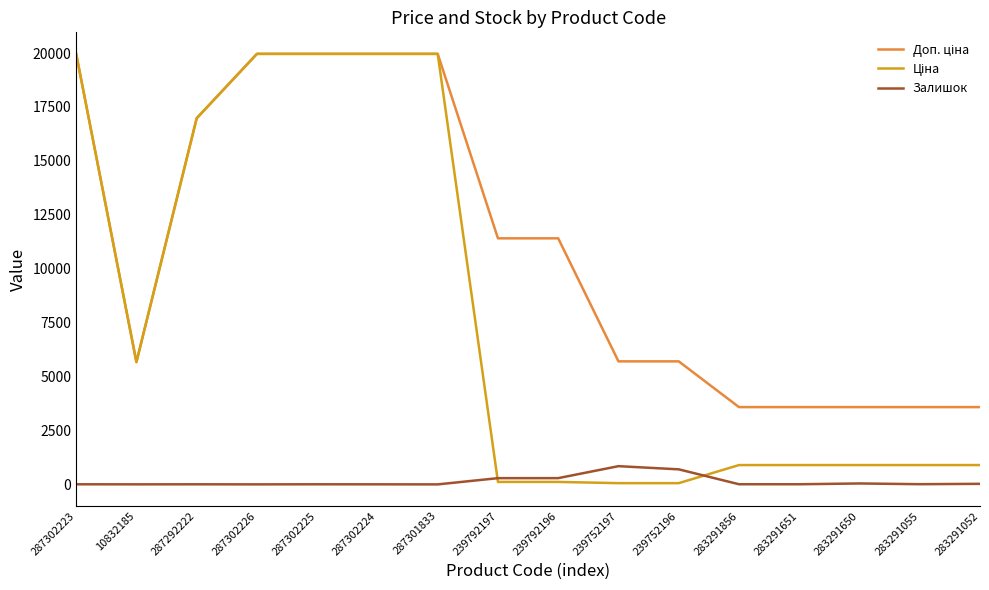

What is the maximum value shown in the chart?

19964.2